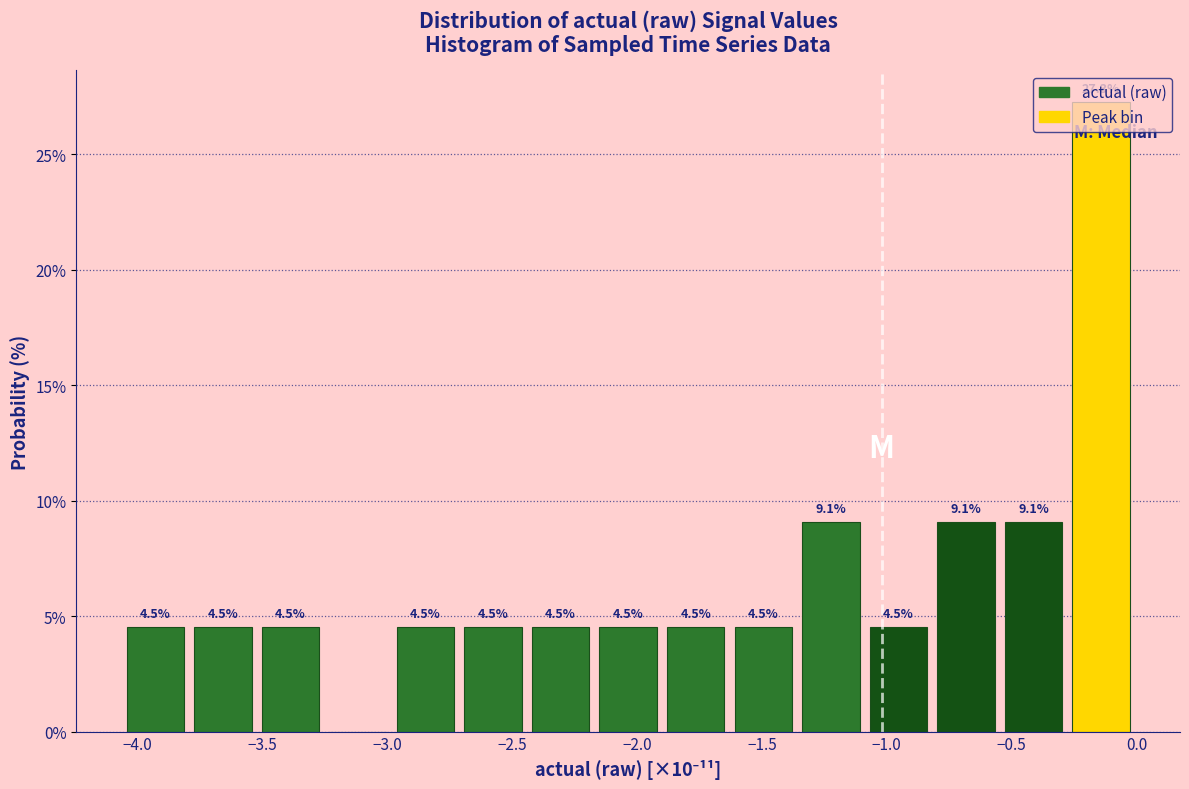

Over which range of the x-axis is the bar tallest?

-0.30 to 0.00